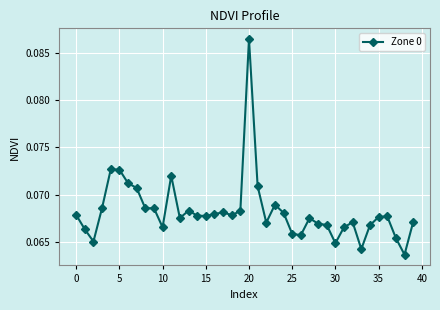

True or false: the data has more than 1 interior local peaks.

True